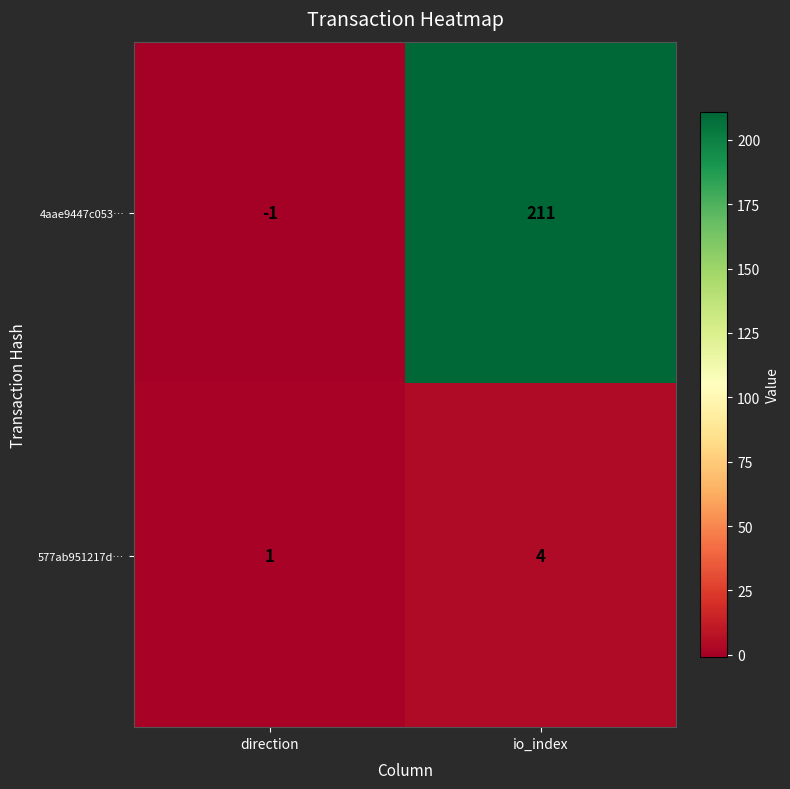

Rank the series by their average value, from highest to lowest.

4aae9447c053…, 577ab951217d…